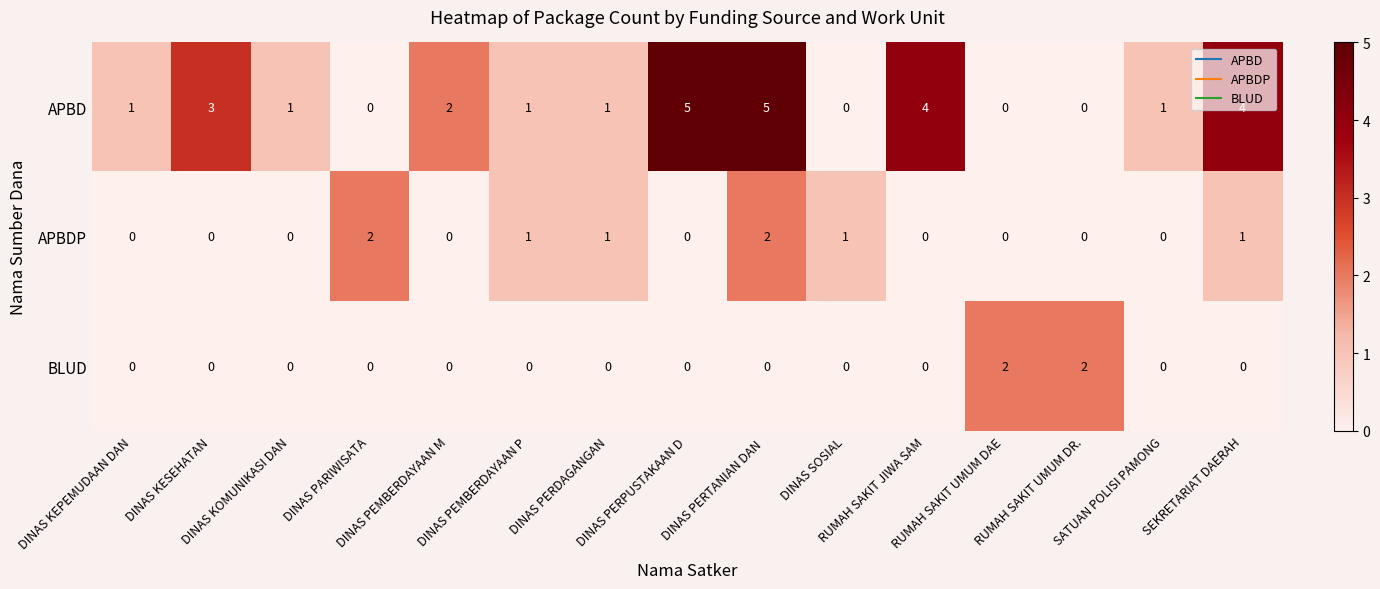

What is the sum of all BLUD values?

4